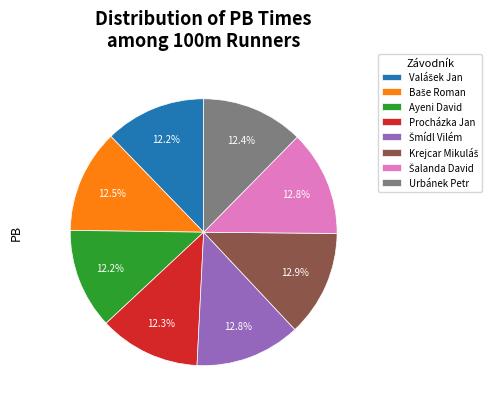

How many segments does this pie chart have?

8